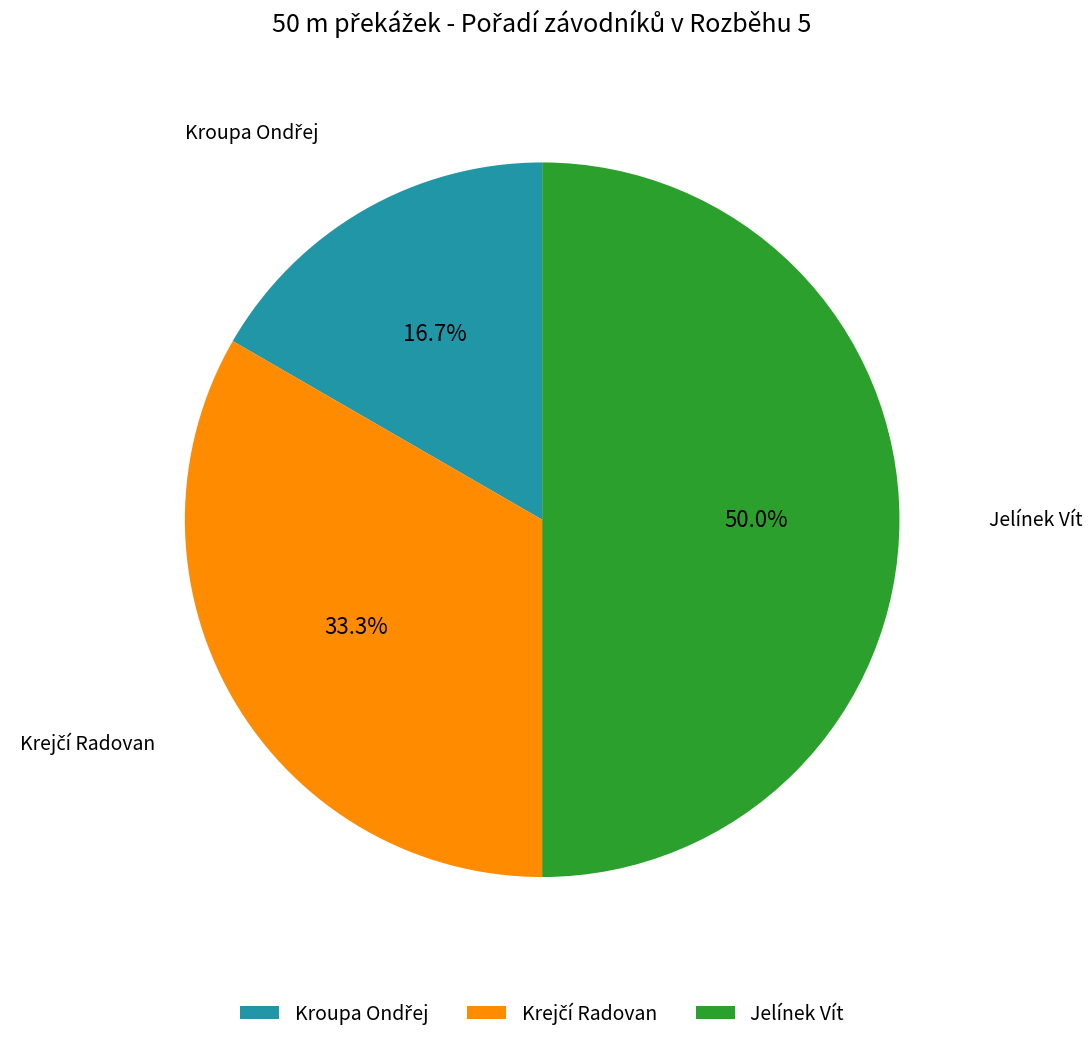

How many slices are in this pie chart?

3